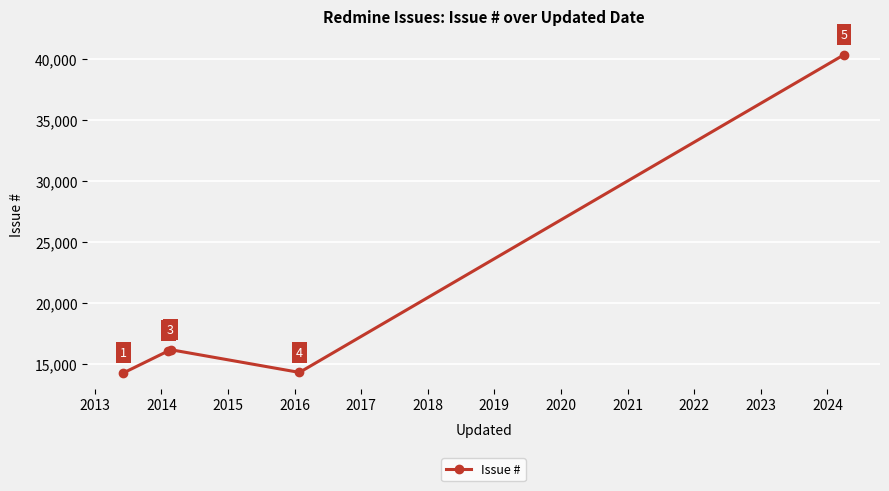

True or false: the data has more than 2 interior local peaks.

False